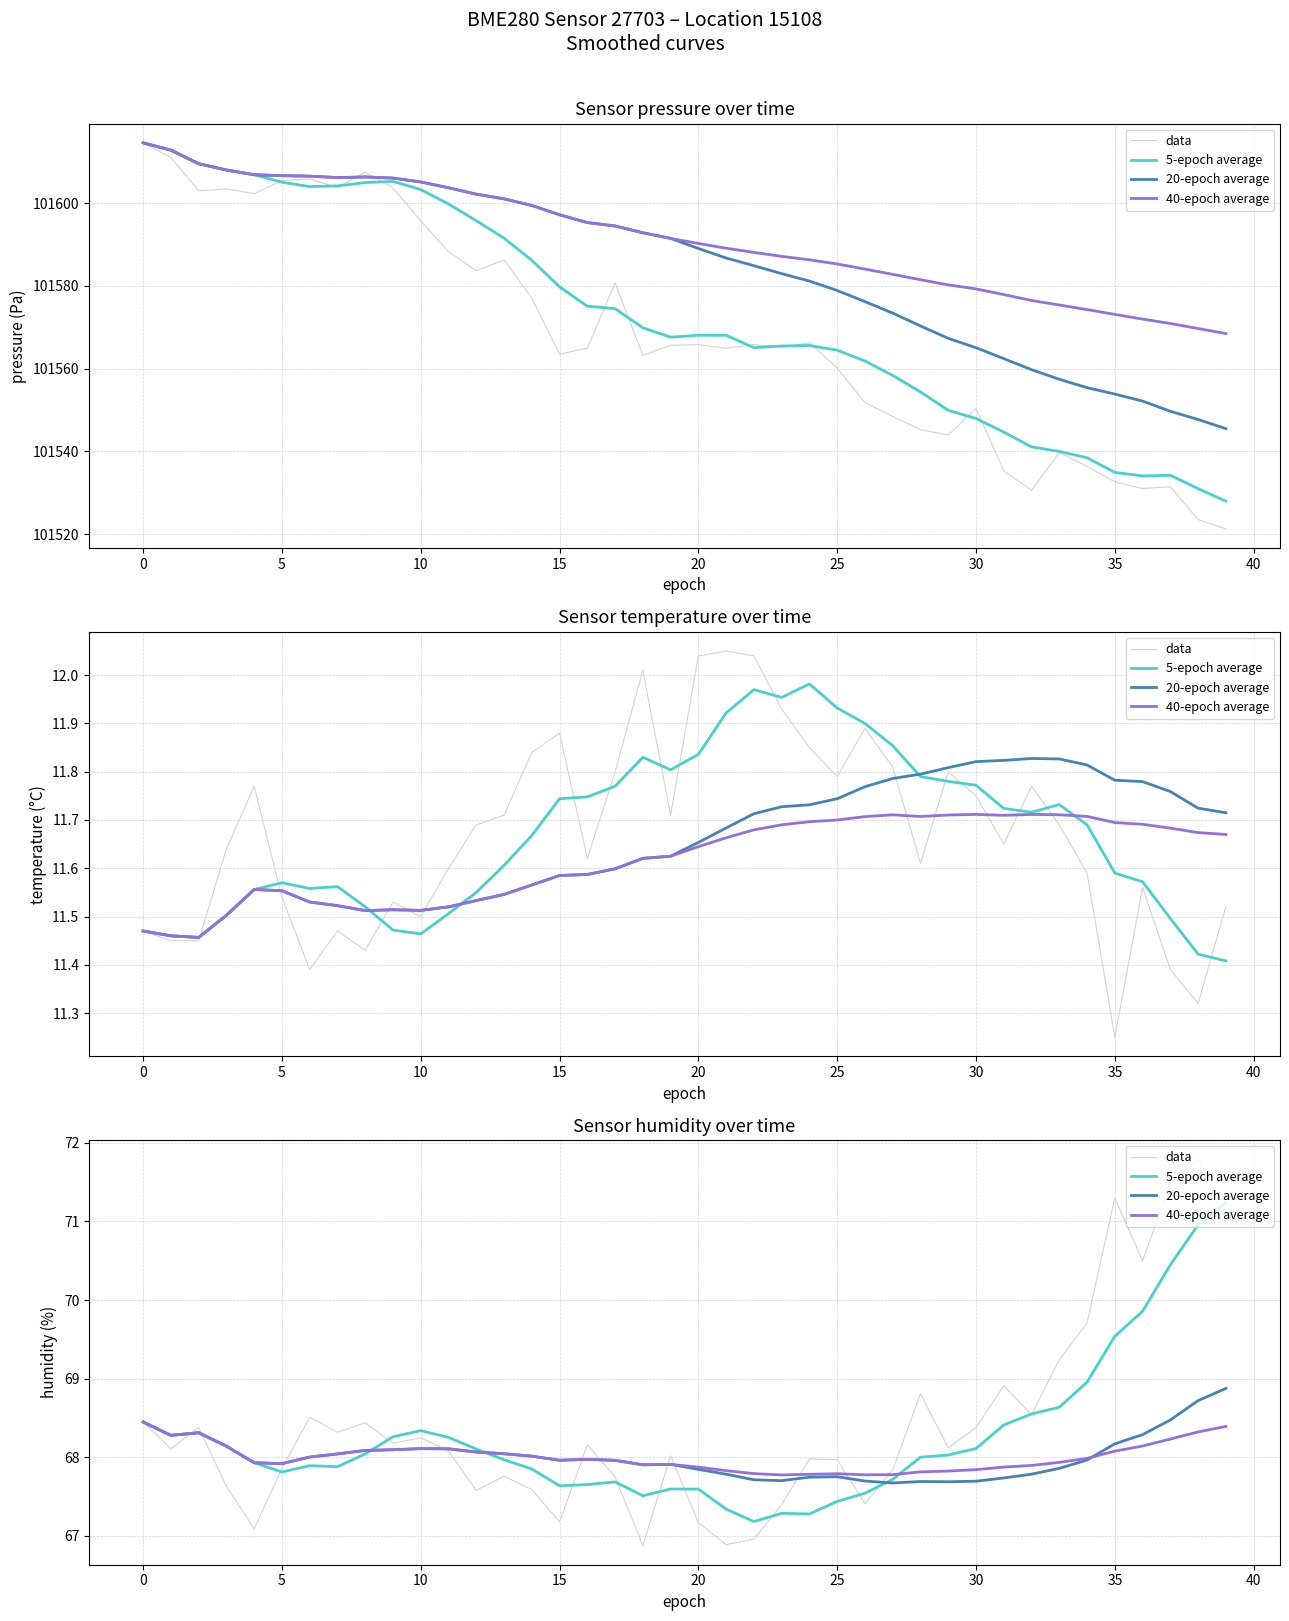

Which category has the lowest value in the 20-epoch average series?

27